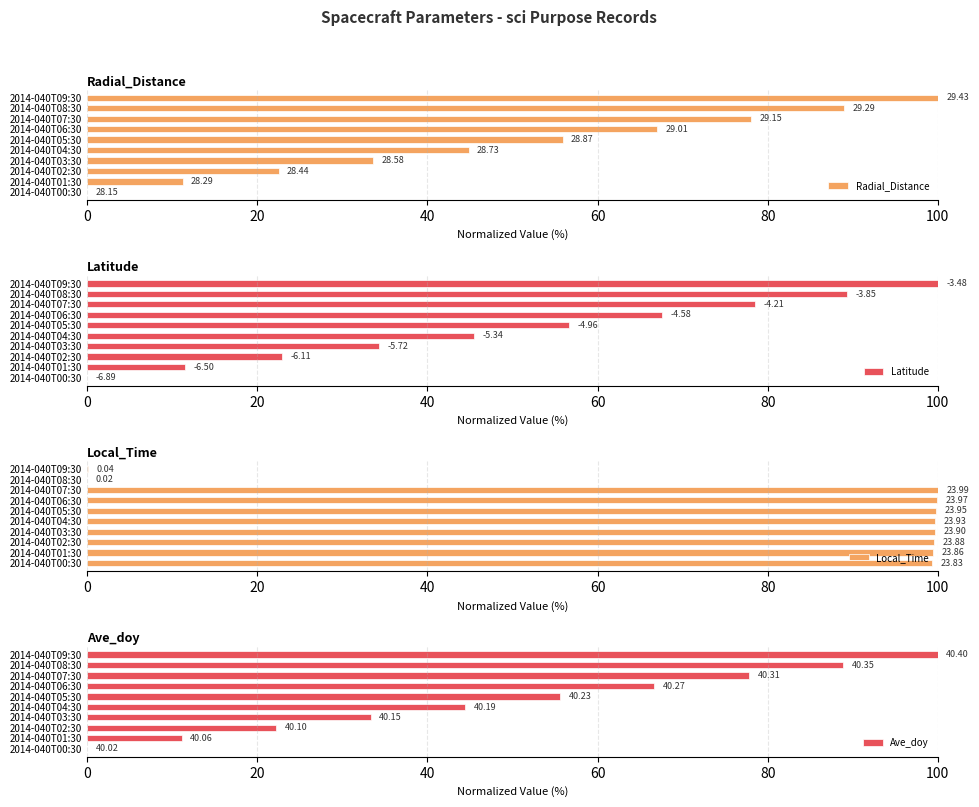

What is the difference between the Ave_doy values at 2014-040T03:30 and 2014-040T05:30?

22.2